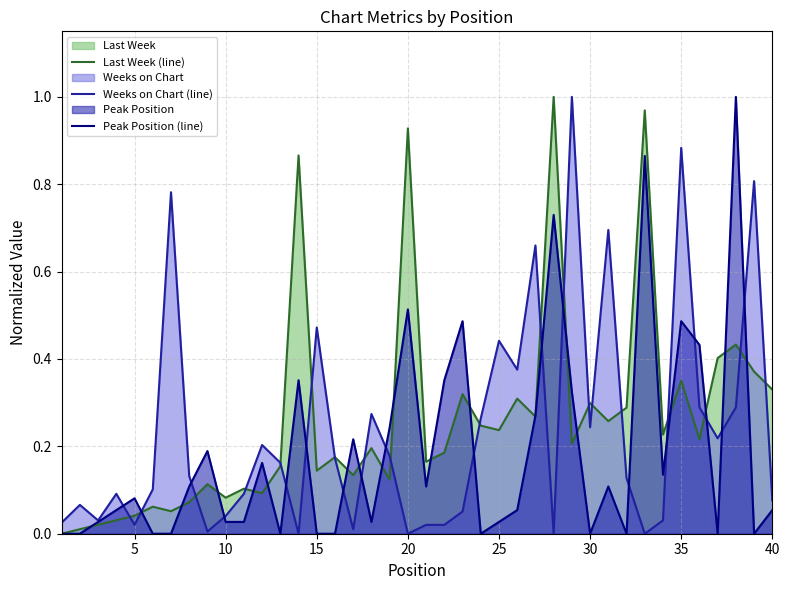

Which series changed the most between 30 and 40?

Weeks on Chart (line)